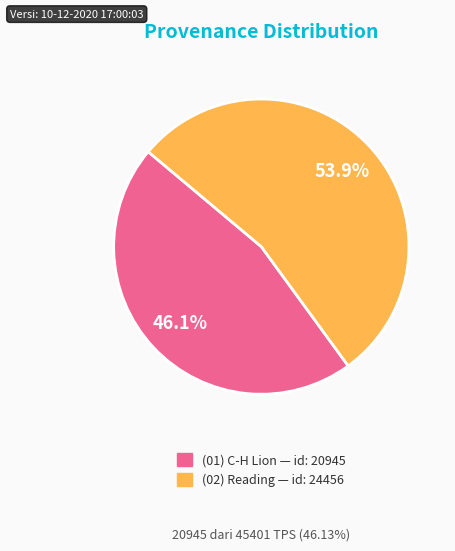

To the nearest percent, what is the difference between the largest and smallest slice percentages?

8%